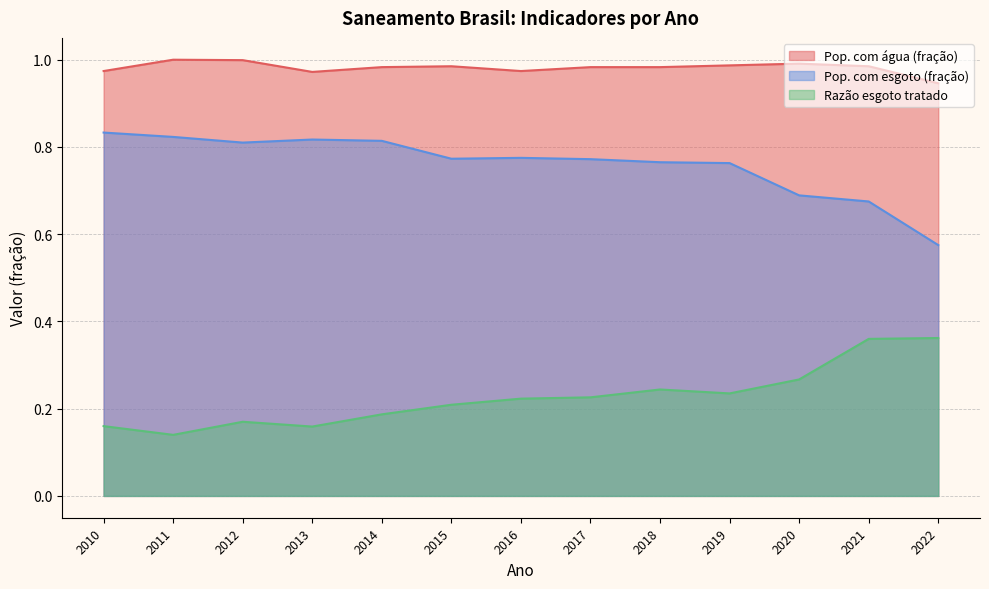

Rank the categories by Razão esgoto tratado value from lowest to highest.

2011, 2013, 2010, 2012, 2014, 2015, 2016, 2017, 2019, 2018, 2020, 2021, 2022